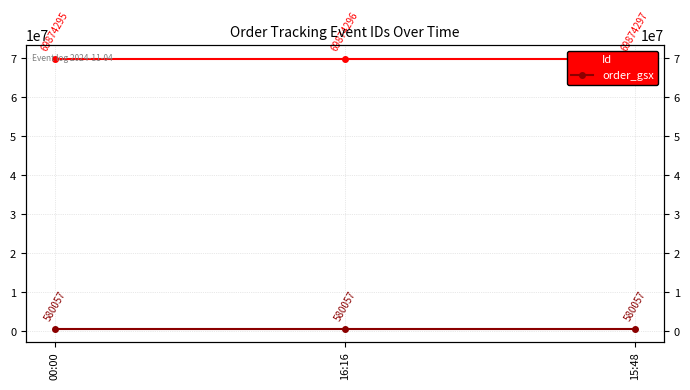

Is the value of order_gsx at 15:48 greater than the value of Id at 15:48?

No